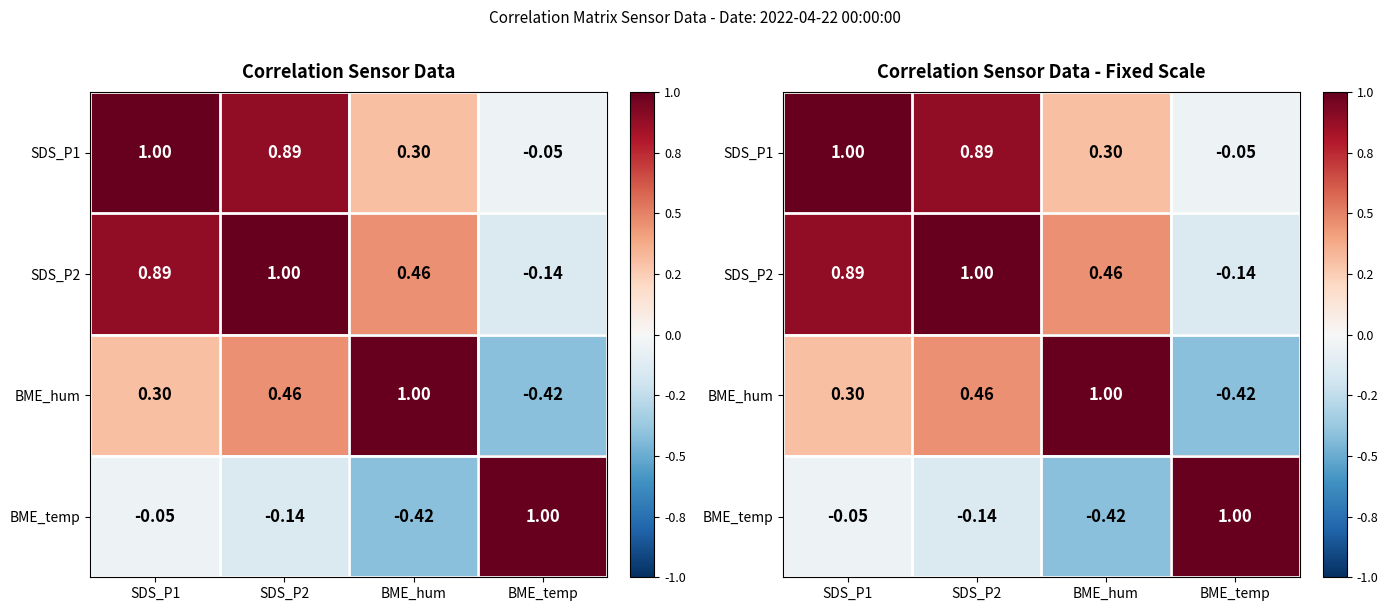

Read the BME_hum value at BME_hum.

1.0